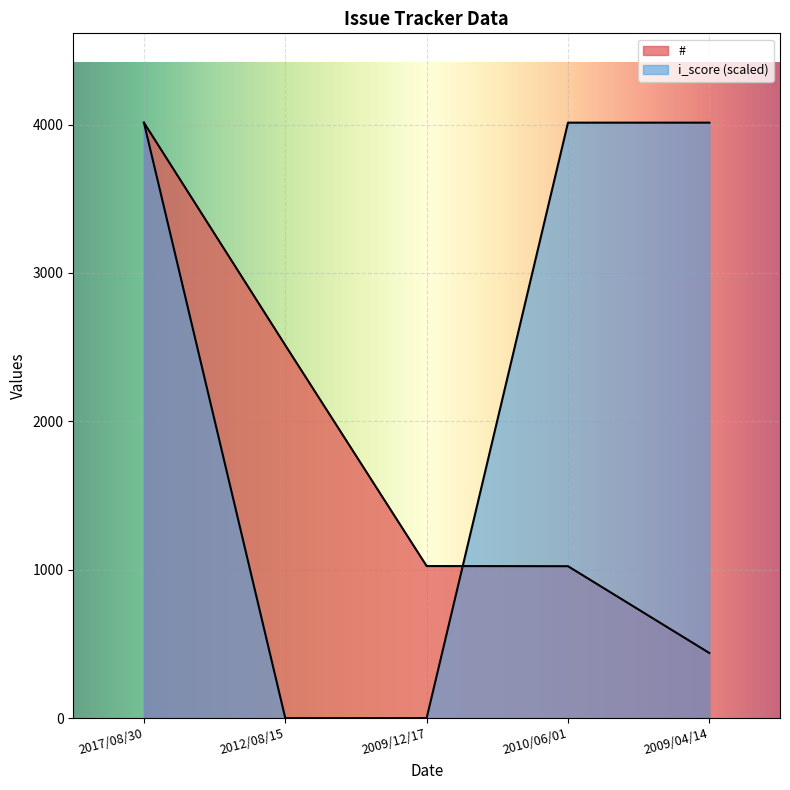

Where do i_score and # first cross each other?

2017/08/30 and 2012/08/15